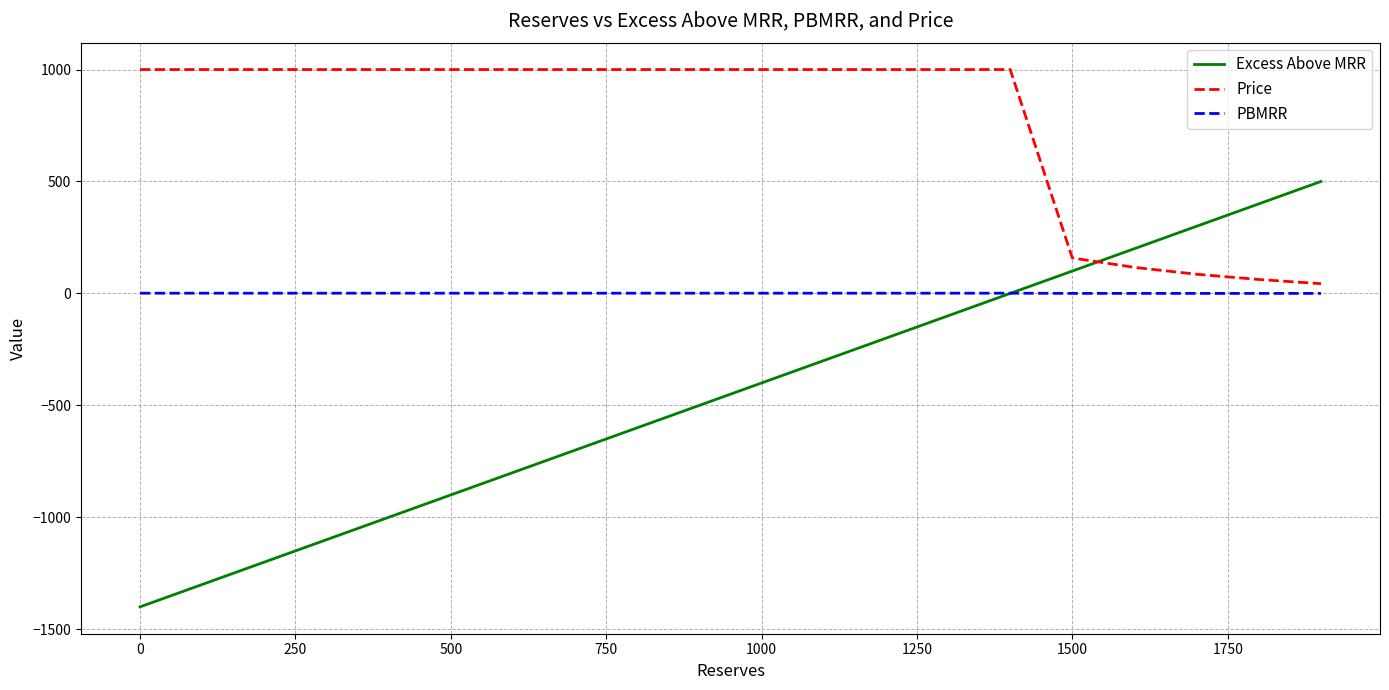

What is the lowest value of the Excess Above MRR series?

-1400.0